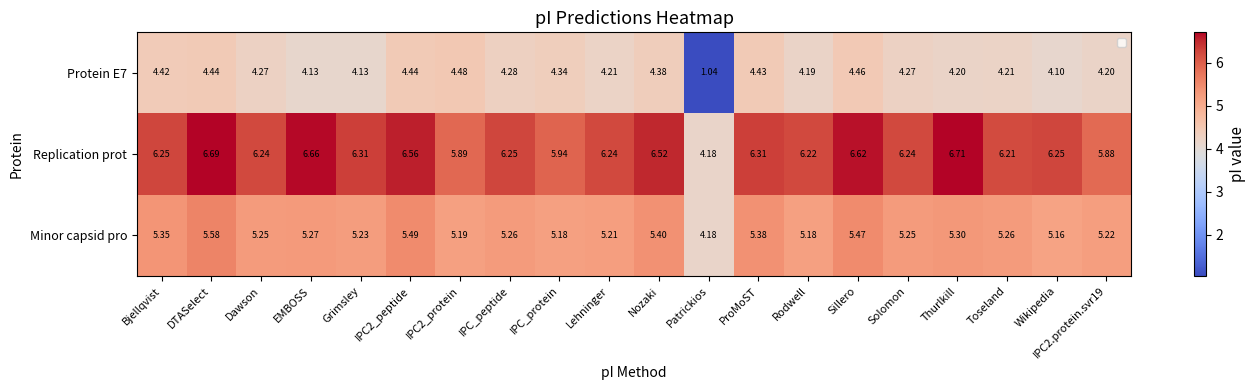

At how many categories does at least one series exceed 1?

20